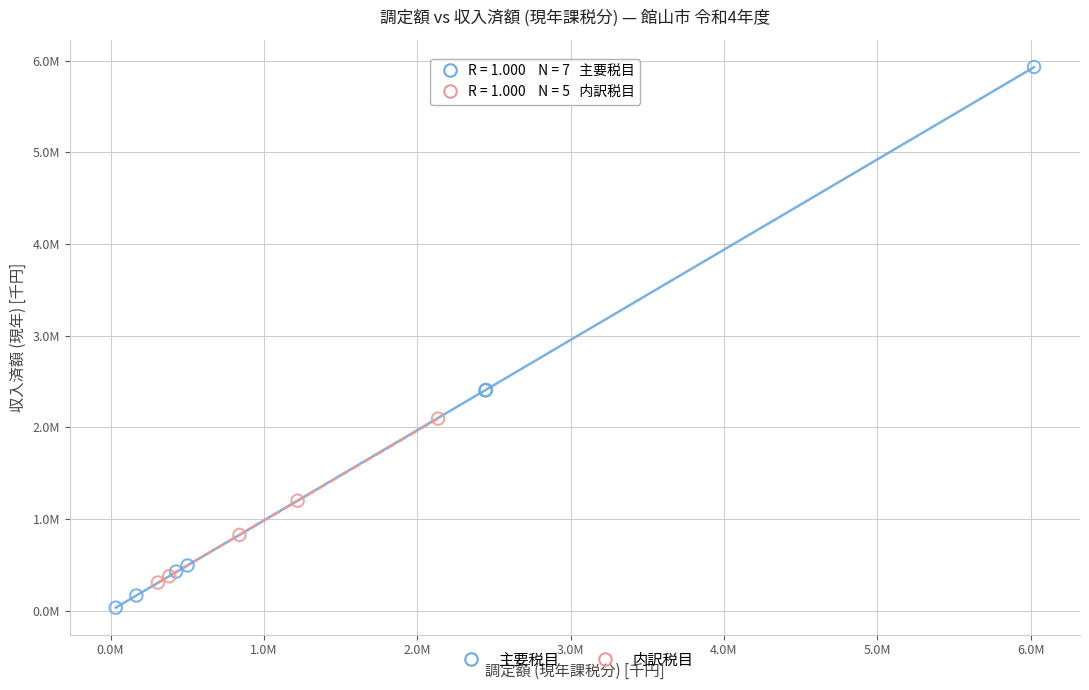

Which series reaches the minimum Y coordinate?

主要税目